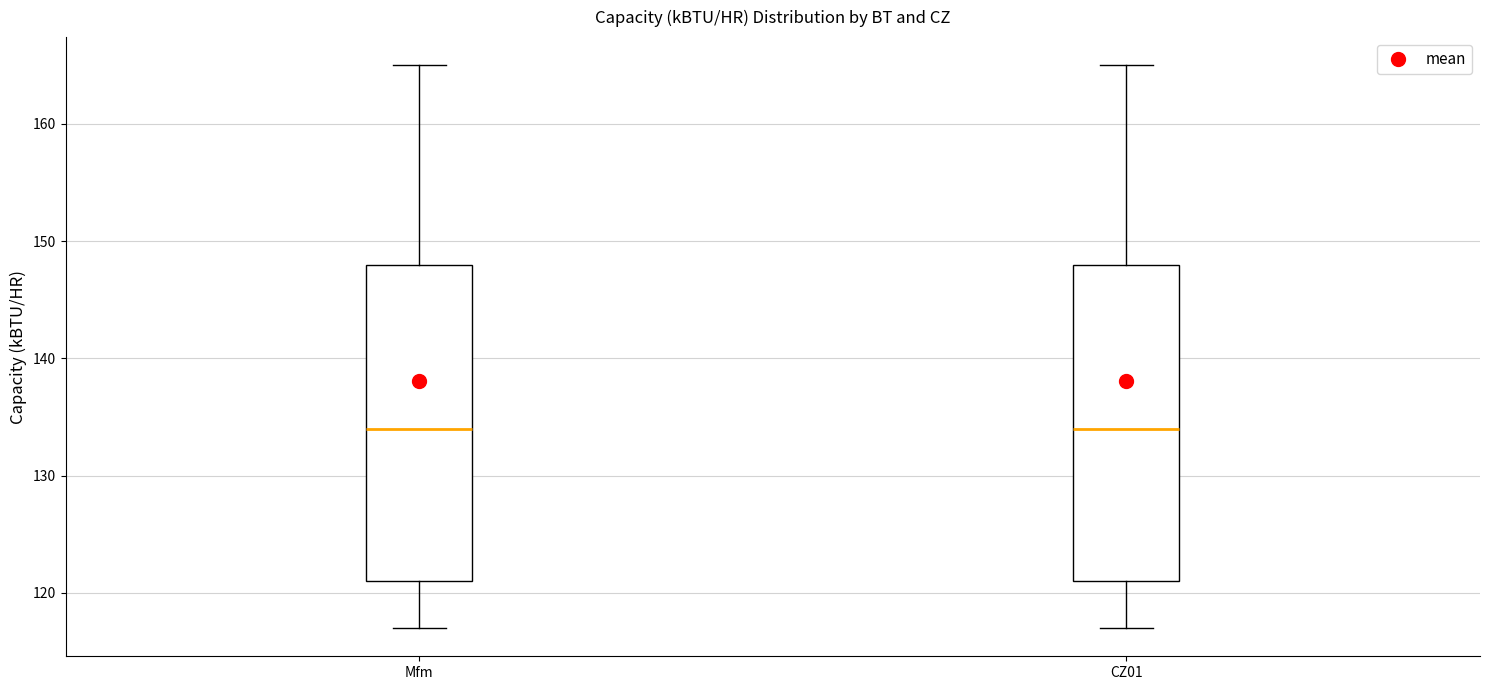

Reading left to right, transcribe this box plot: for each box, give where its median line is, the range the box spans, and where its two whiskers end, as read against the y-axis. The values are not printed on the chart, so give them approximately, as read against the axis.

Mfm: median 134, box 121 to 148, whiskers 117 to 165
CZ01: median 134, box 121 to 148, whiskers 117 to 165